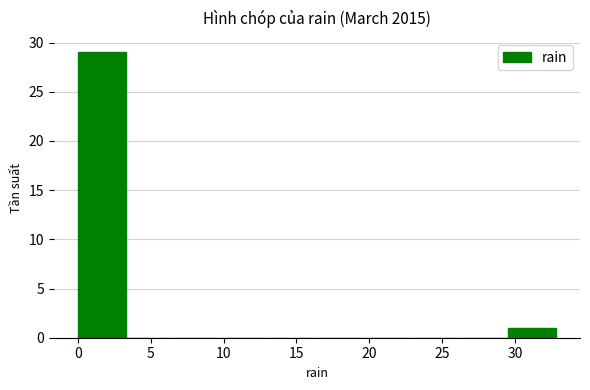

Reading left to right, list every bar in this chart as the range it spans on the x-axis followed by its height. Neither the bar edges nor the heights are printed on the chart, so give them approximately, as read against the axes.

0.0 to 3.5: 29
3.5 to 6.5: 0
6.5 to 10.0: 0
10.0 to 13.0: 0
13.0 to 16.5: 0
16.5 to 19.5: 0
19.5 to 23.0: 0
23.0 to 26.0: 0
26.0 to 29.5: 0
29.5 to 33.0: 1